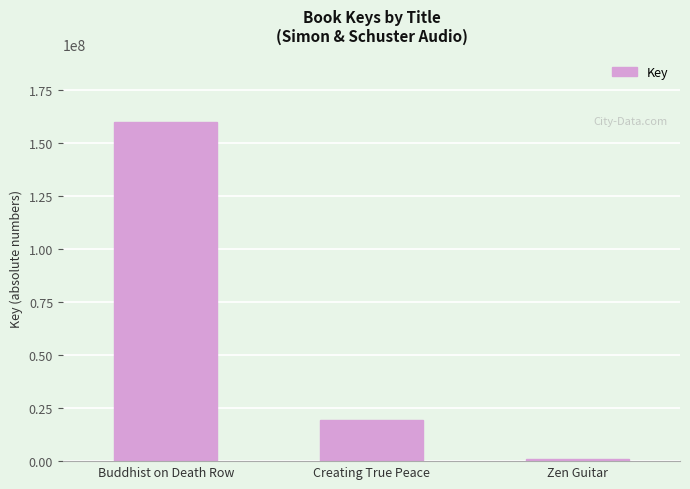

List the labels in order of value, smallest first.

Zen Guitar, Creating True Peace, Buddhist on Death Row